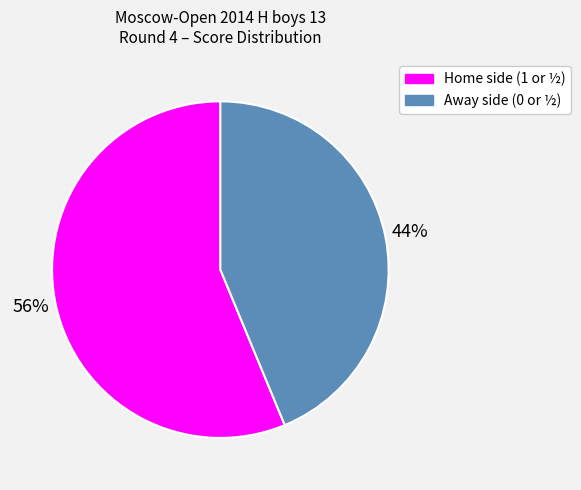

How many slices are in this pie chart?

2